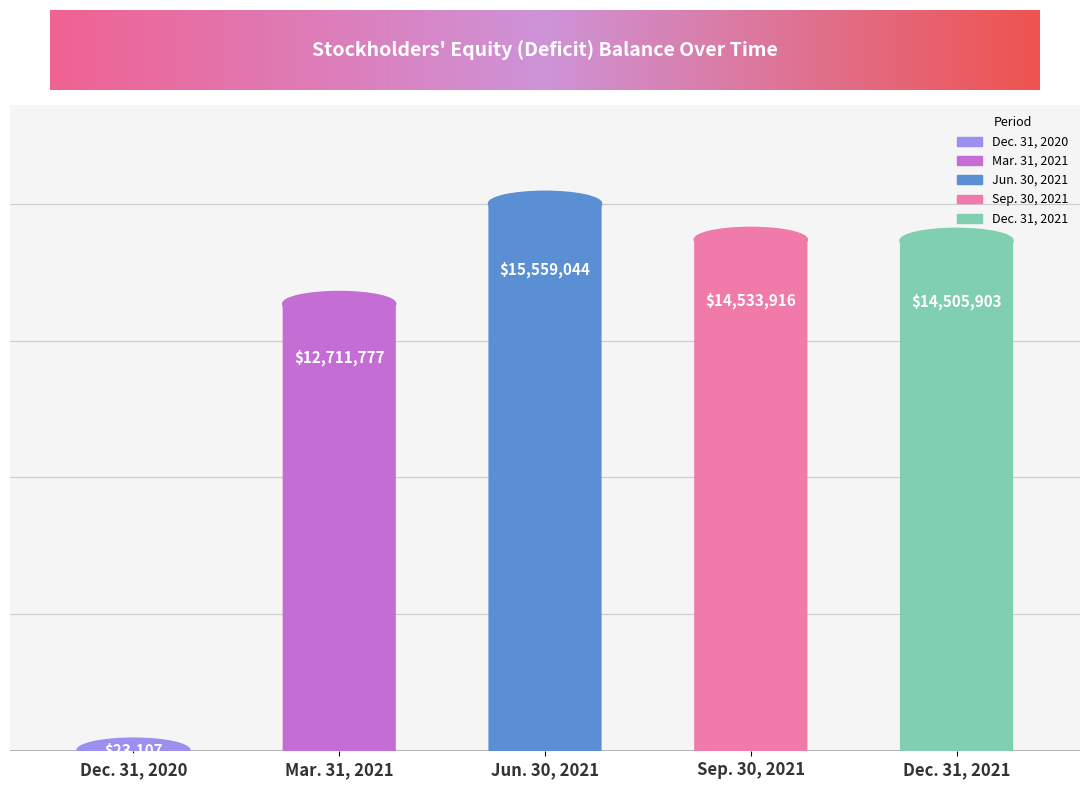

What is the label of the 4th bar from the right?

Mar. 31, 2021